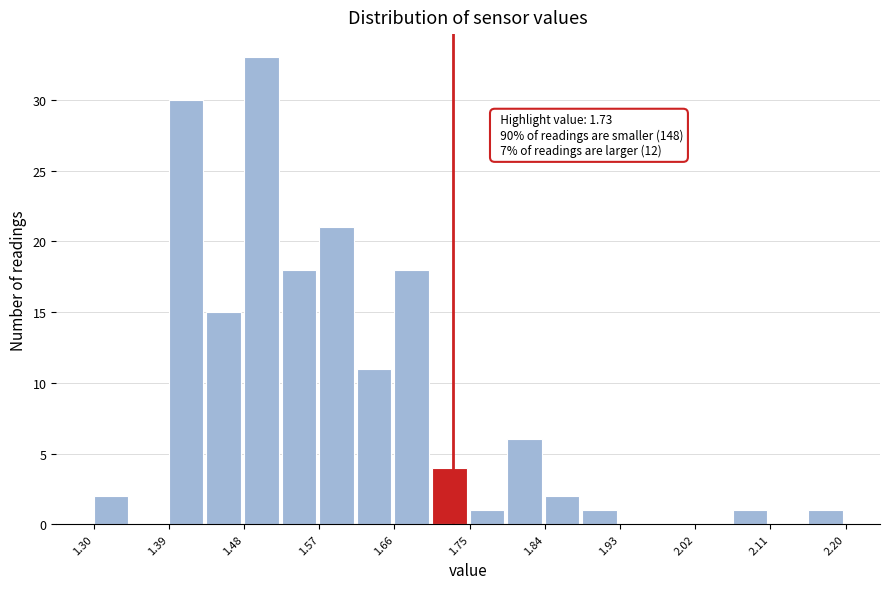

Which range on the x-axis has the tallest bar?

1.480 to 1.525